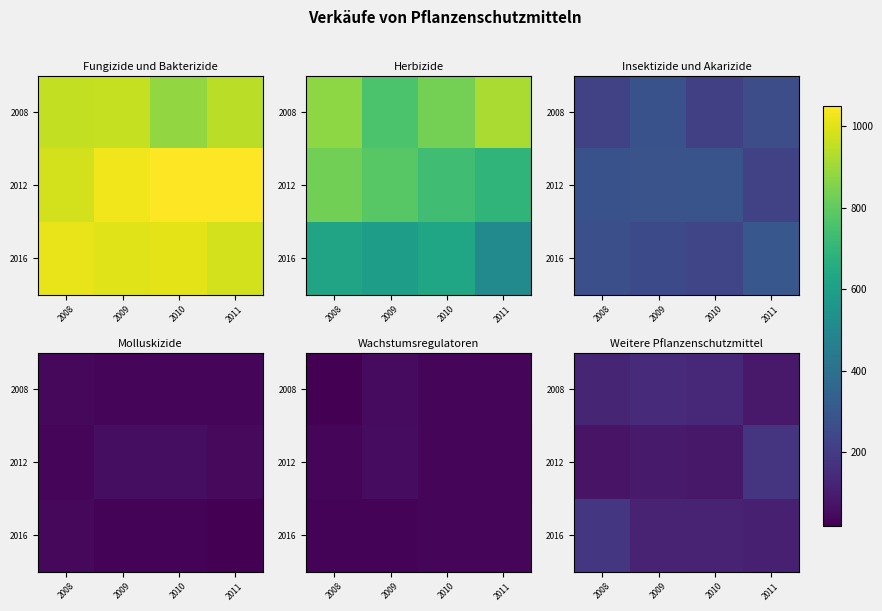

The 2012 series shows 141.3 at 2009. True or false?

False